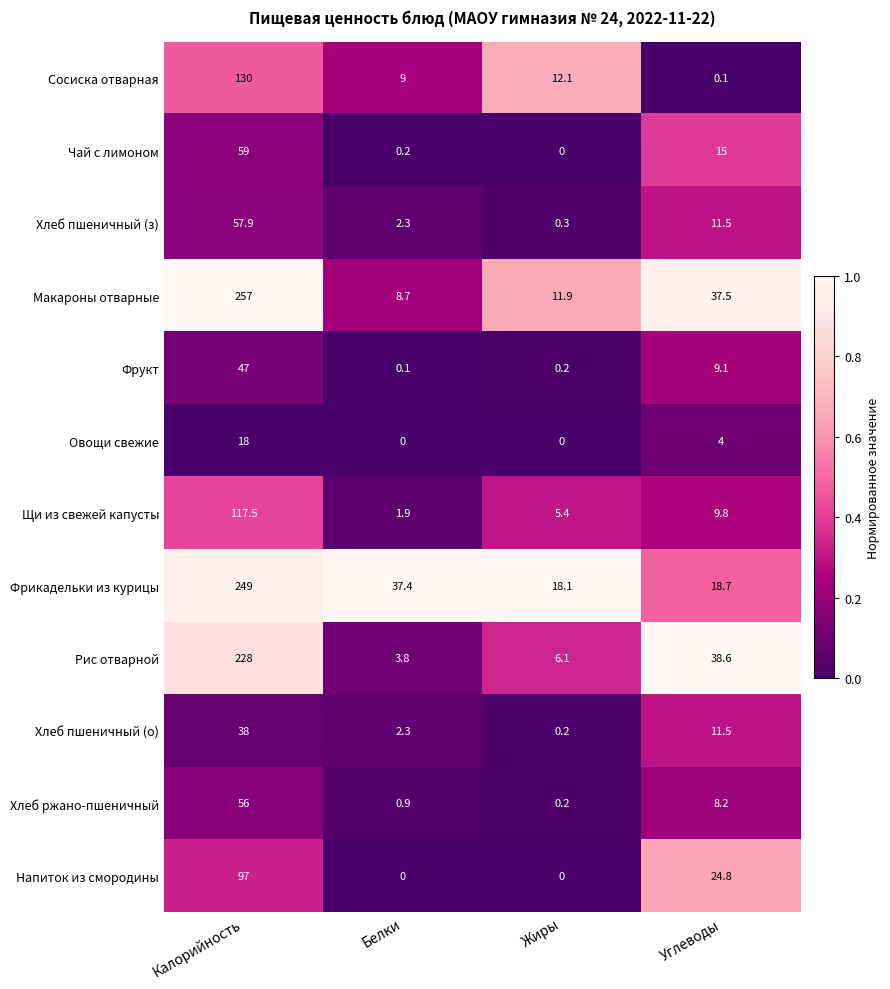

What value does the Хлеб пшеничный (з) series have at Углеводы?

11.5